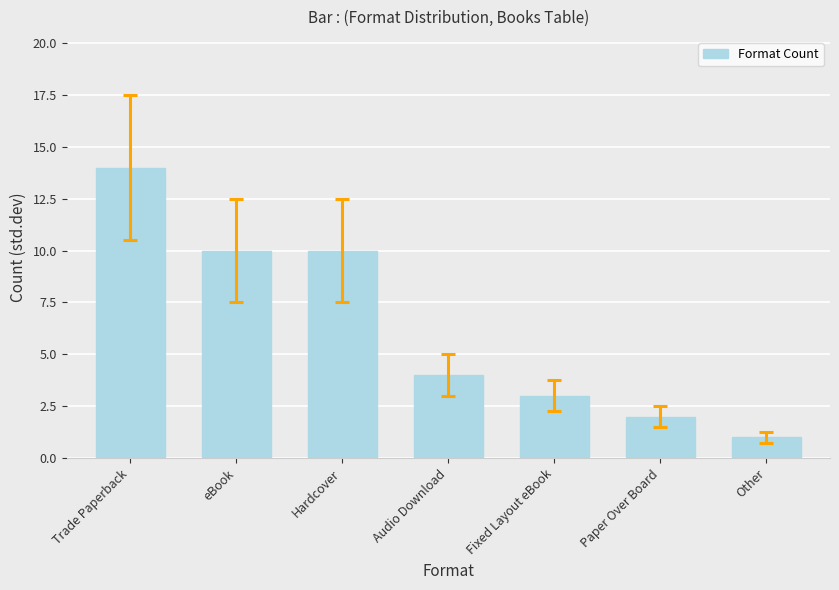

What is the label of the 4th bar from the right?

Audio Download